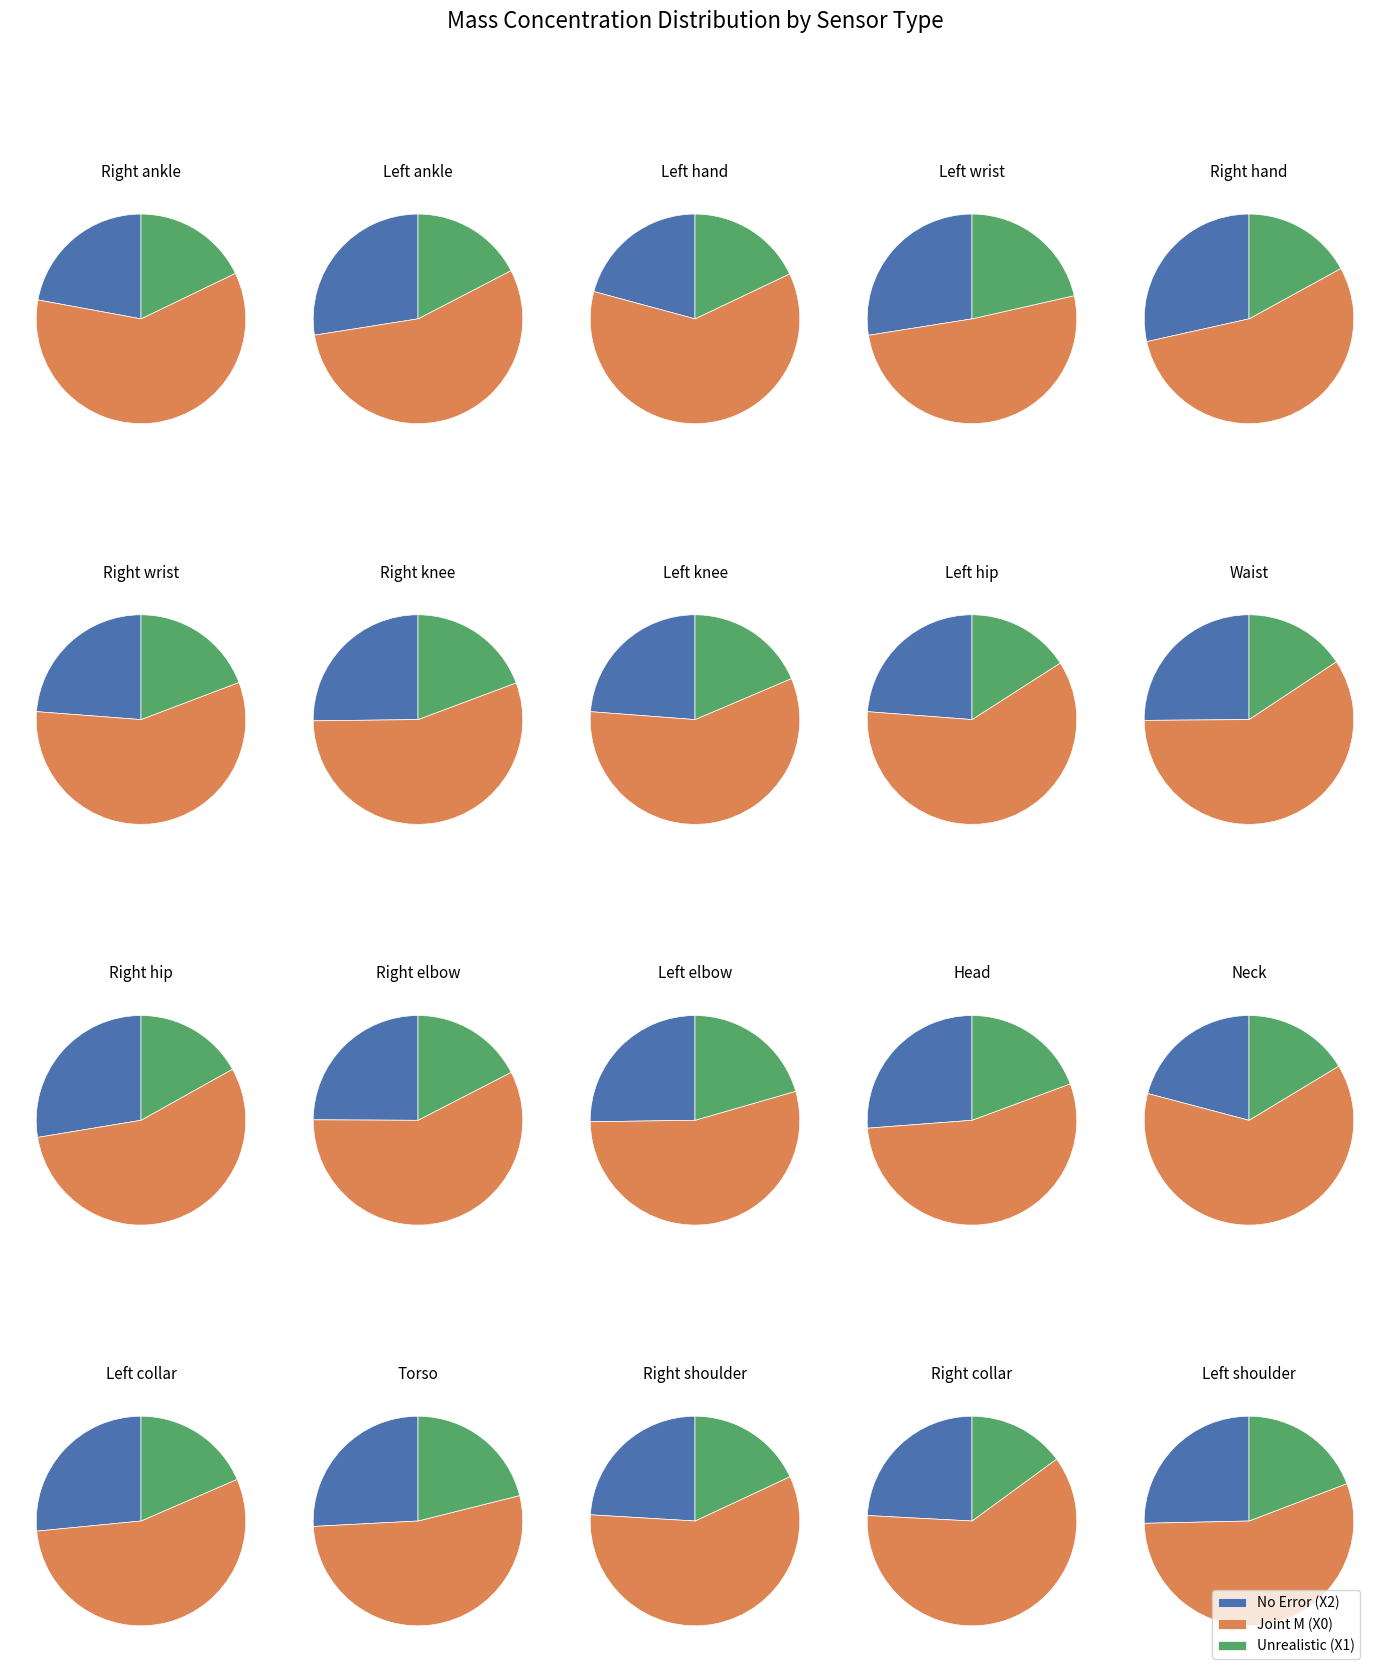

The 11 slice represents 1% of the pie. True or false?

False